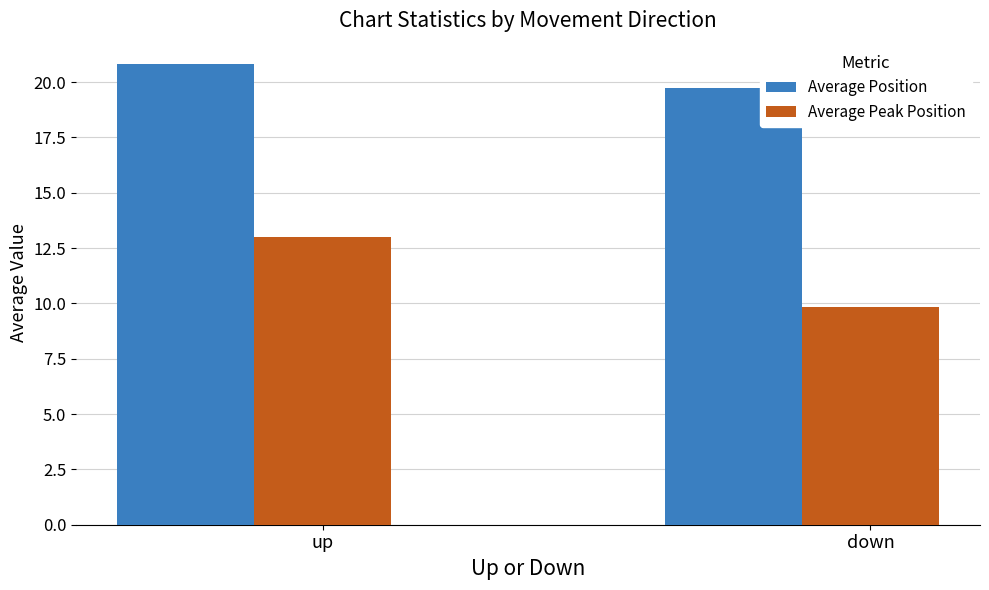

Count the number of data series in this chart.

2